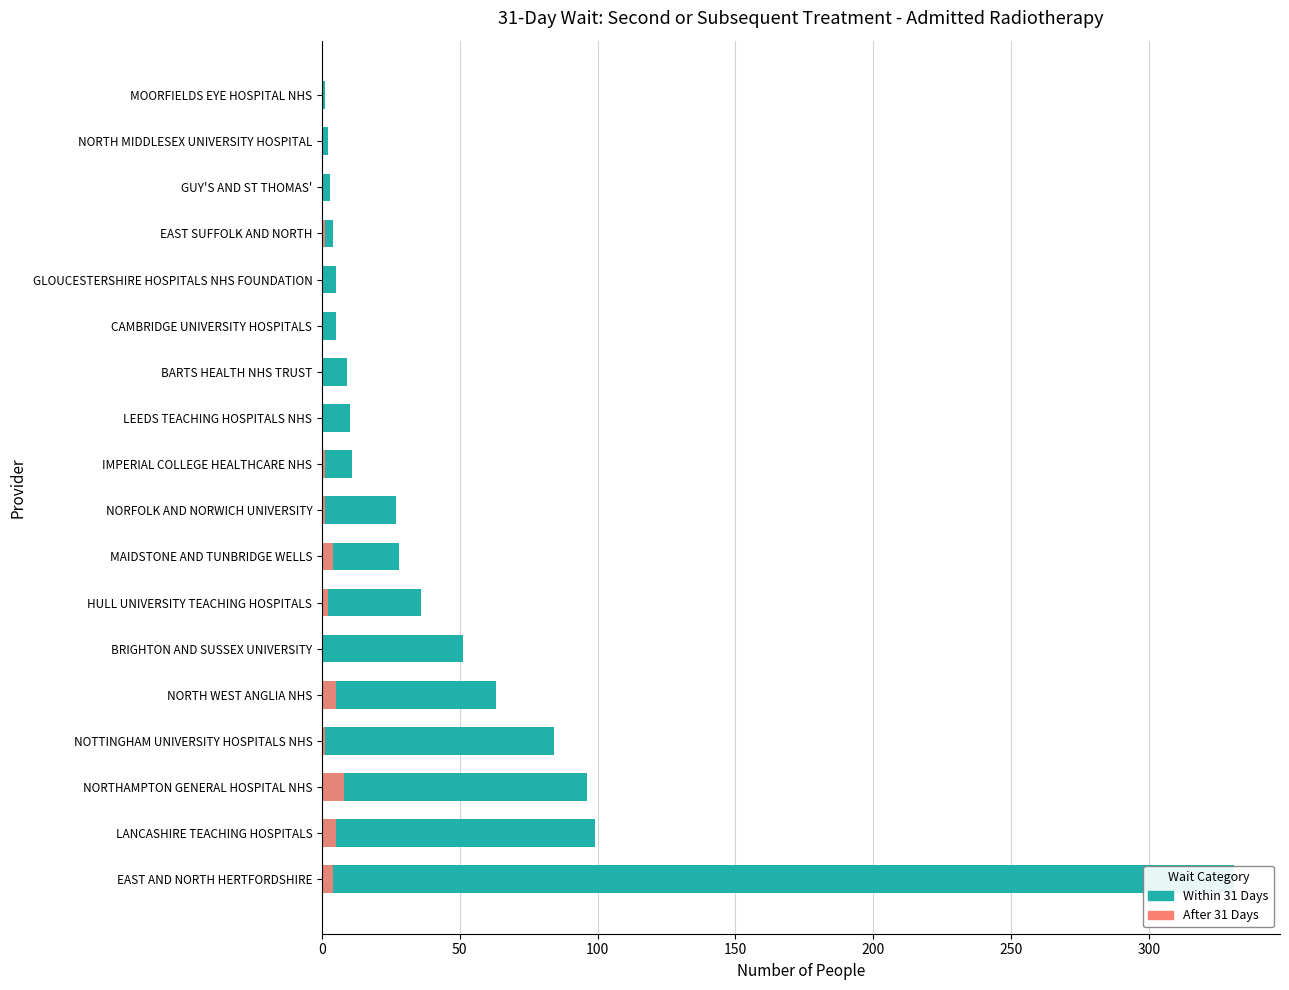

What is the value of the After 31 Days bar at the 3rd from the left?

8